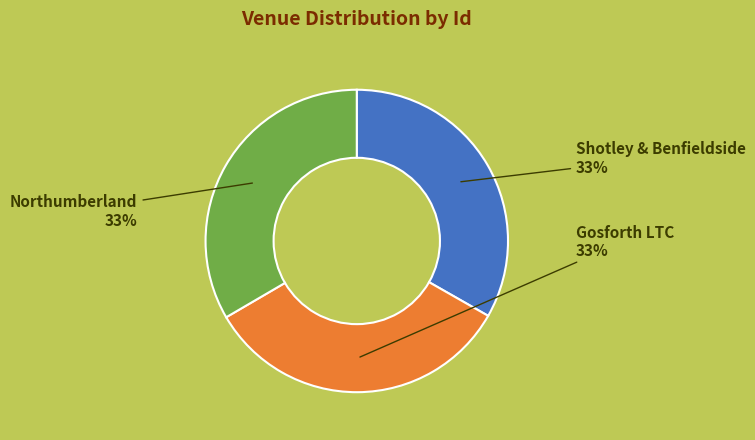

To the nearest percent, what portion does Northumberland represent?

33%